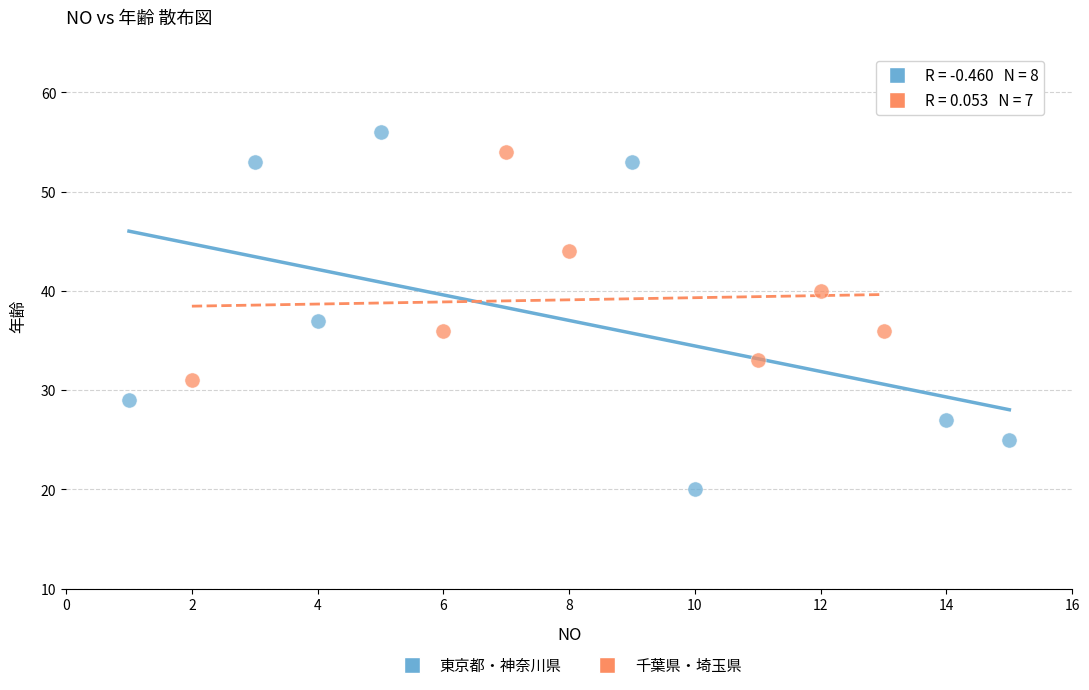

Which series has the largest Y range (max minus min)?

東京都・神奈川県